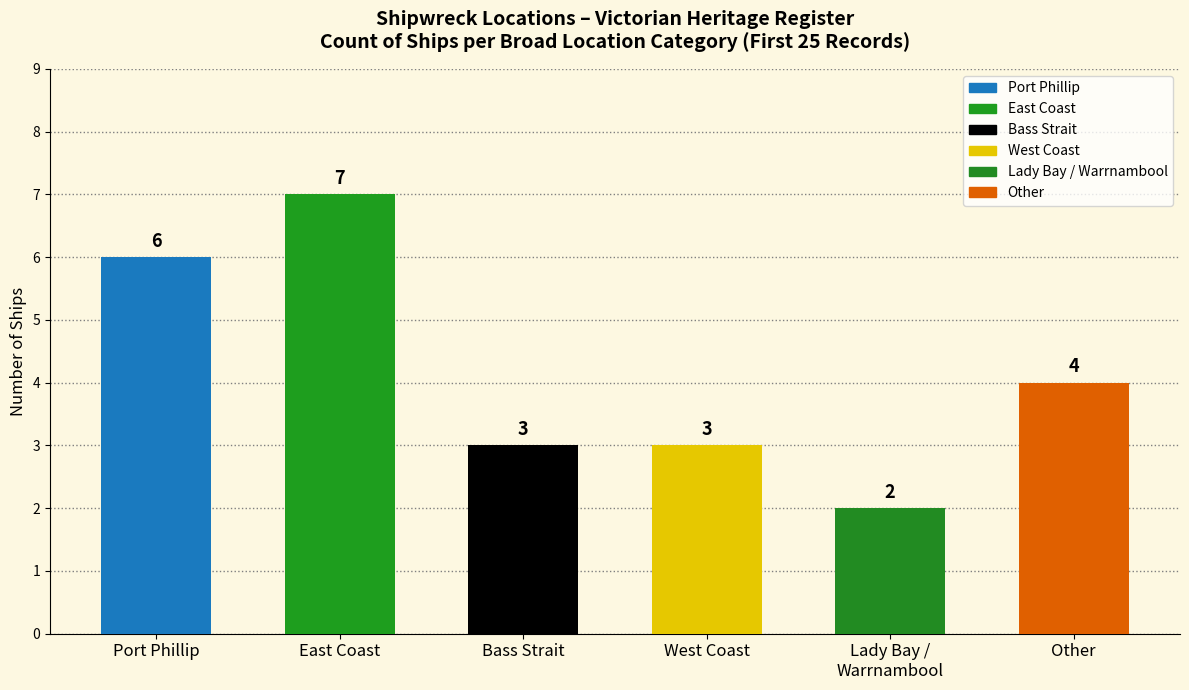

True or false: the data shows 1 at Lady Bay /
Warrnambool.

False